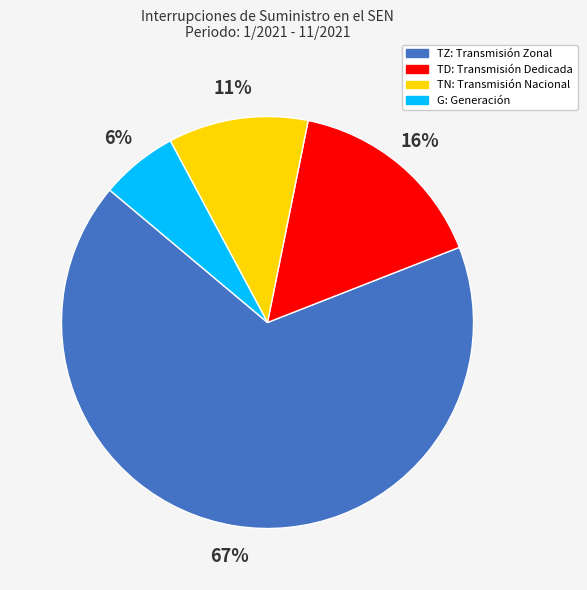

Rank the categories by value from highest to lowest.

TZ, TD, TN, G